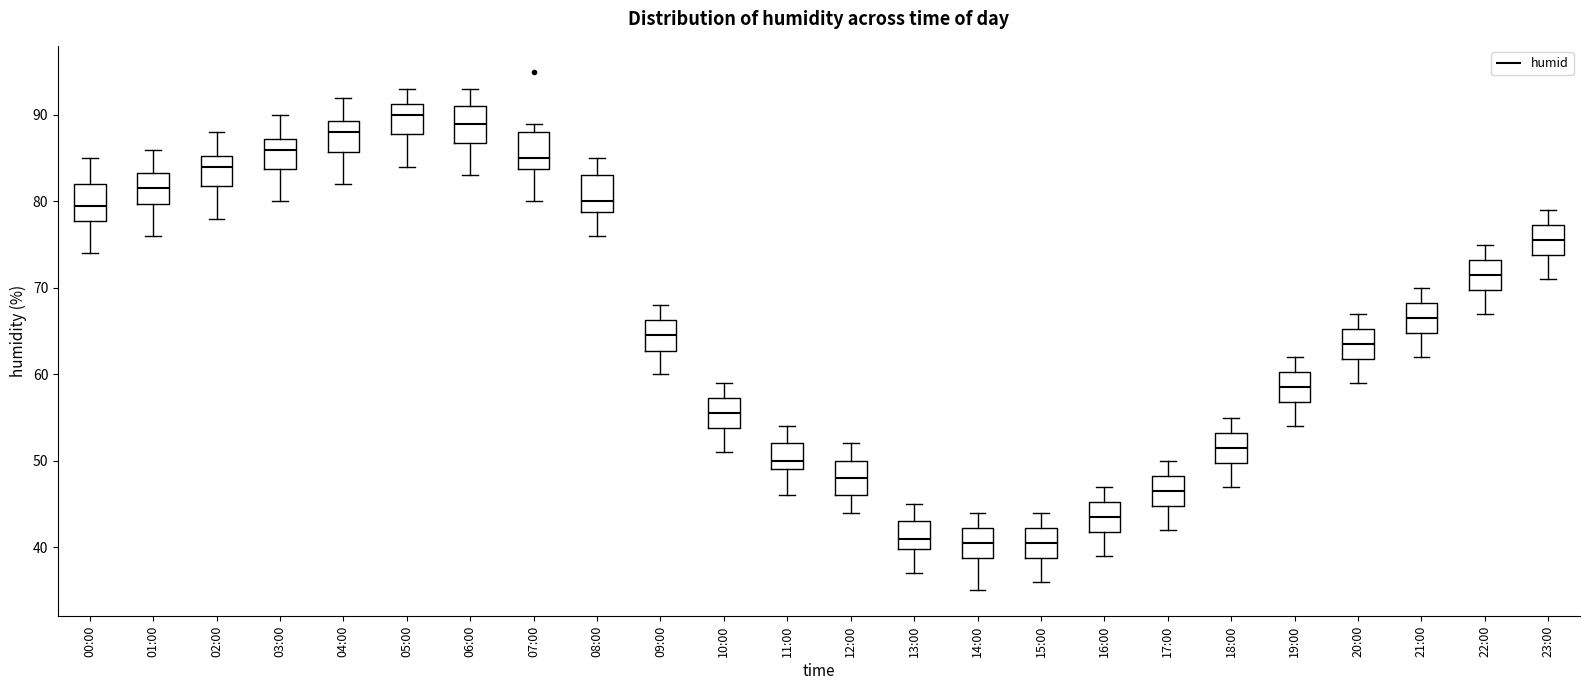

Reading left to right, transcribe this box plot: for each box, give where its median line is, the range the box spans, and where its two whiskers end, as read against the y-axis. The values are not printed on the chart, so give them approximately, as read against the axis.

00:00: median 80, box 78 to 82, whiskers 74 to 85
01:00: median 82, box 80 to 83, whiskers 76 to 86
02:00: median 84, box 82 to 85, whiskers 78 to 88
03:00: median 86, box 84 to 87, whiskers 80 to 90
04:00: median 88, box 86 to 89, whiskers 82 to 92
05:00: median 90, box 88 to 91, whiskers 84 to 93
06:00: median 89, box 87 to 91, whiskers 83 to 93
07:00: median 85, box 84 to 88, whiskers 80 to 89
08:00: median 80, box 79 to 83, whiskers 76 to 85
09:00: median 65, box 63 to 66, whiskers 60 to 68
10:00: median 56, box 54 to 57, whiskers 51 to 59
11:00: median 50, box 49 to 52, whiskers 46 to 54
12:00: median 48, box 46 to 50, whiskers 44 to 52
13:00: median 41, box 40 to 43, whiskers 37 to 45
14:00: median 41, box 39 to 42, whiskers 35 to 44
15:00: median 41, box 39 to 42, whiskers 36 to 44
16:00: median 44, box 42 to 45, whiskers 39 to 47
17:00: median 47, box 45 to 48, whiskers 42 to 50
18:00: median 52, box 50 to 53, whiskers 47 to 55
19:00: median 59, box 57 to 60, whiskers 54 to 62
20:00: median 64, box 62 to 65, whiskers 59 to 67
21:00: median 67, box 65 to 68, whiskers 62 to 70
22:00: median 72, box 70 to 73, whiskers 67 to 75
23:00: median 76, box 74 to 77, whiskers 71 to 79